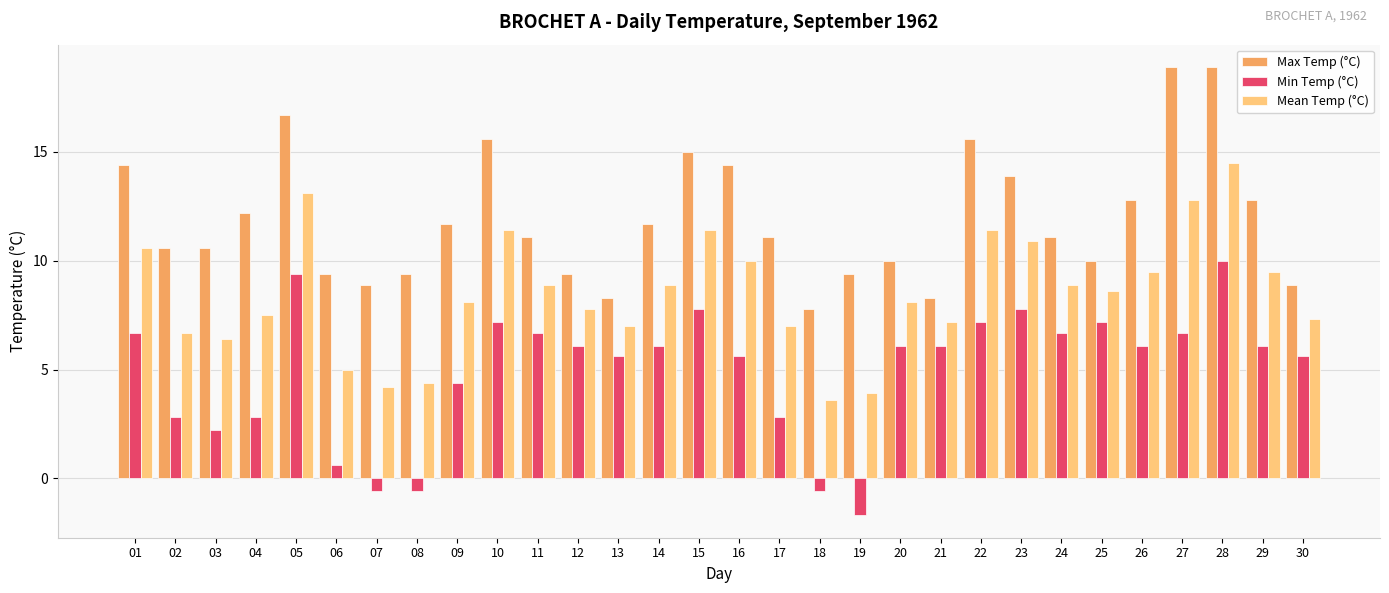

Is it true that Max Temp (°C) equals 15.7 at 19?

False